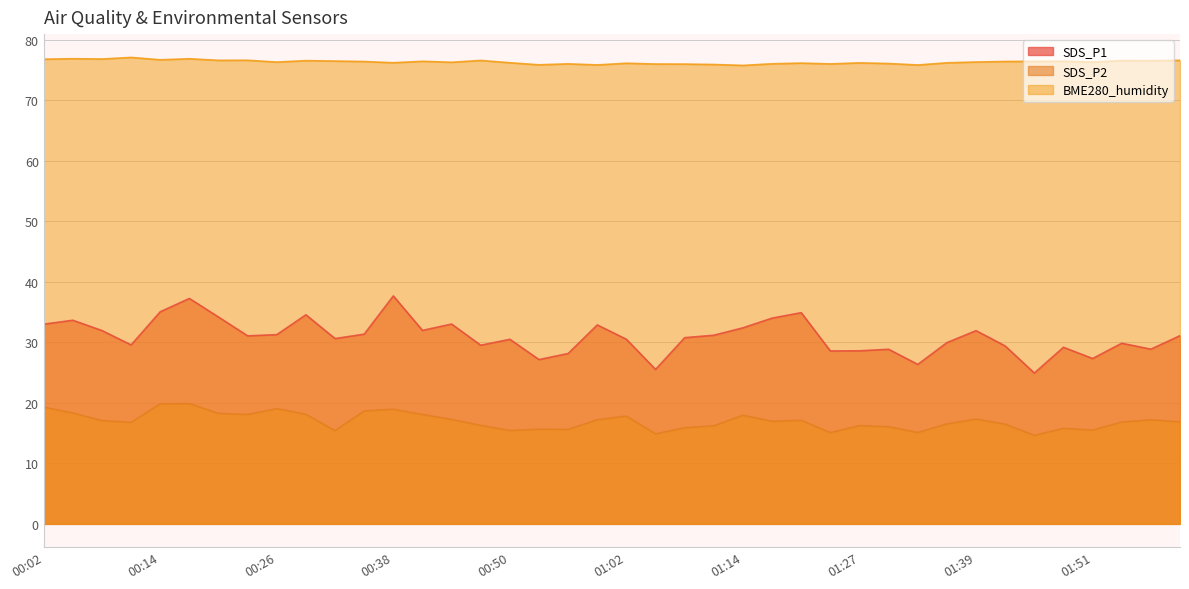

At which category is the sum across all series the highest?

00:17